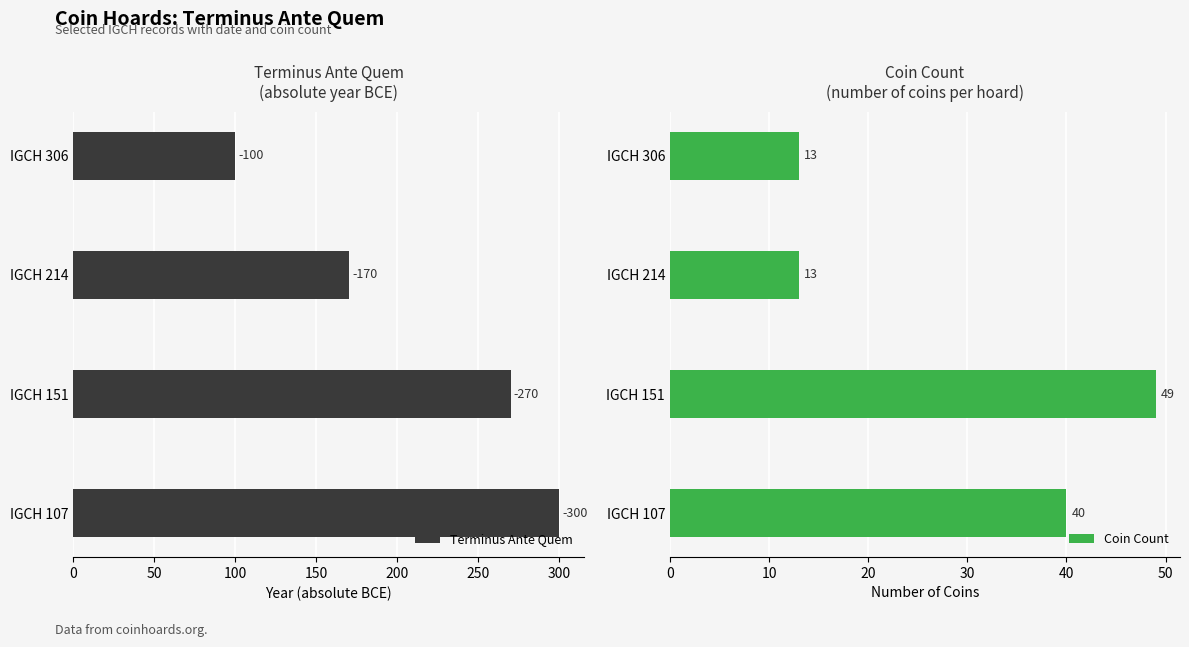

What is the lowest value of the Terminus Ante Quem series?

100